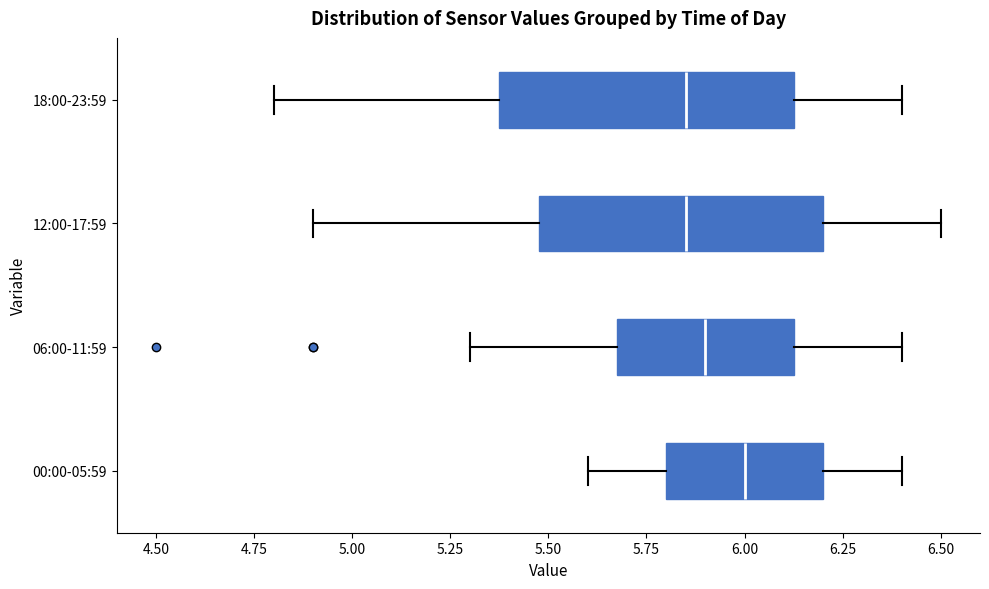

Reading bottom to top, read every box against the x-axis: the position of its median line, the range the box covers, and the ends of its whiskers. The values are not printed on the chart, so give them approximately, as read against the axis.

00:00-05:59: median 6.00, box 5.80 to 6.20, whiskers 5.60 to 6.40
06:00-11:59: median 5.90, box 5.70 to 6.15, whiskers 5.30 to 6.40
12:00-17:59: median 5.85, box 5.50 to 6.20, whiskers 4.90 to 6.50
18:00-23:59: median 5.85, box 5.40 to 6.15, whiskers 4.80 to 6.40